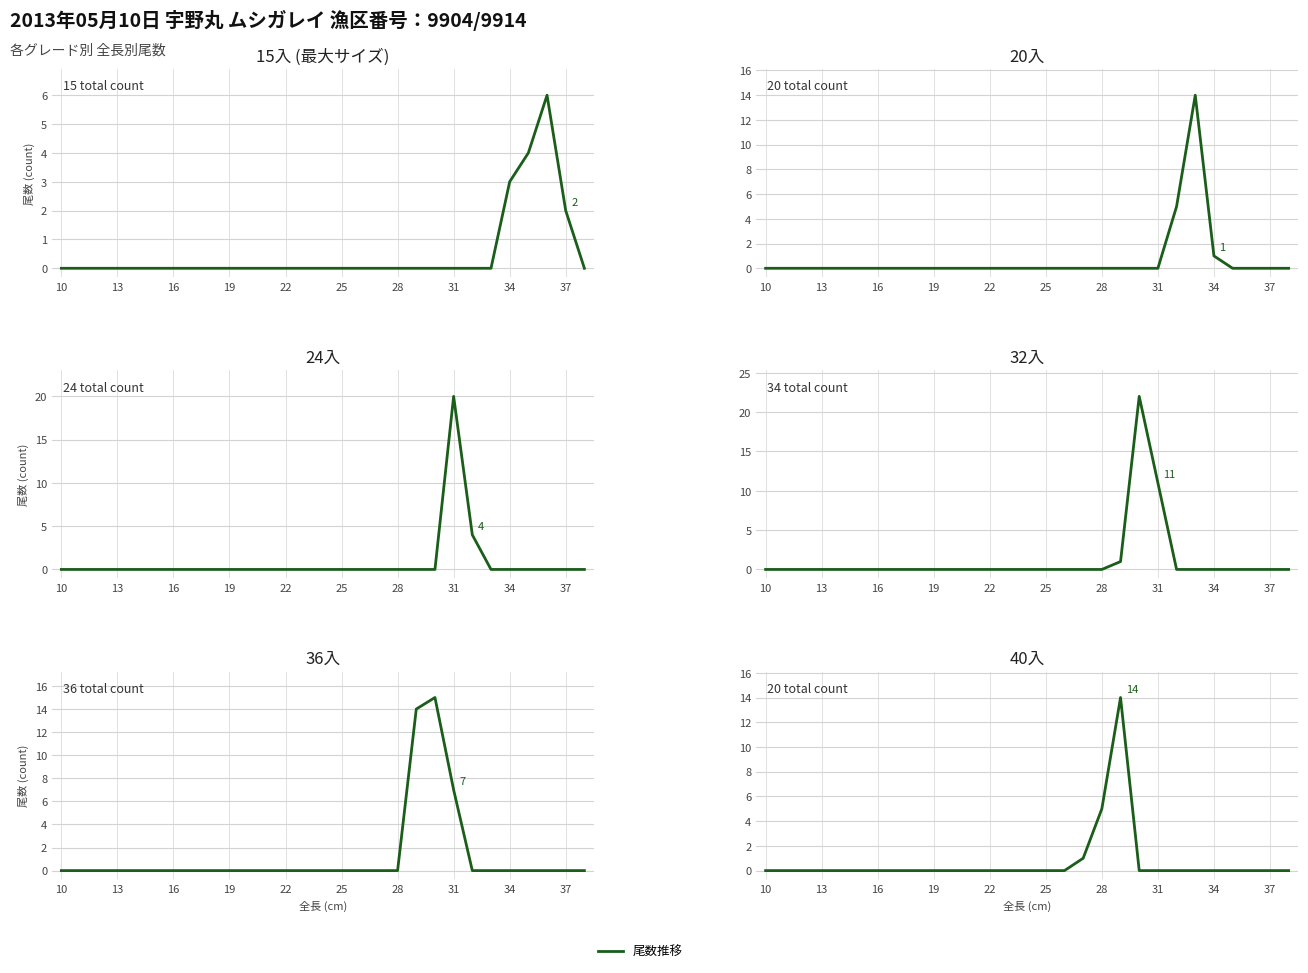

What is the sum of all 20入 values?

20